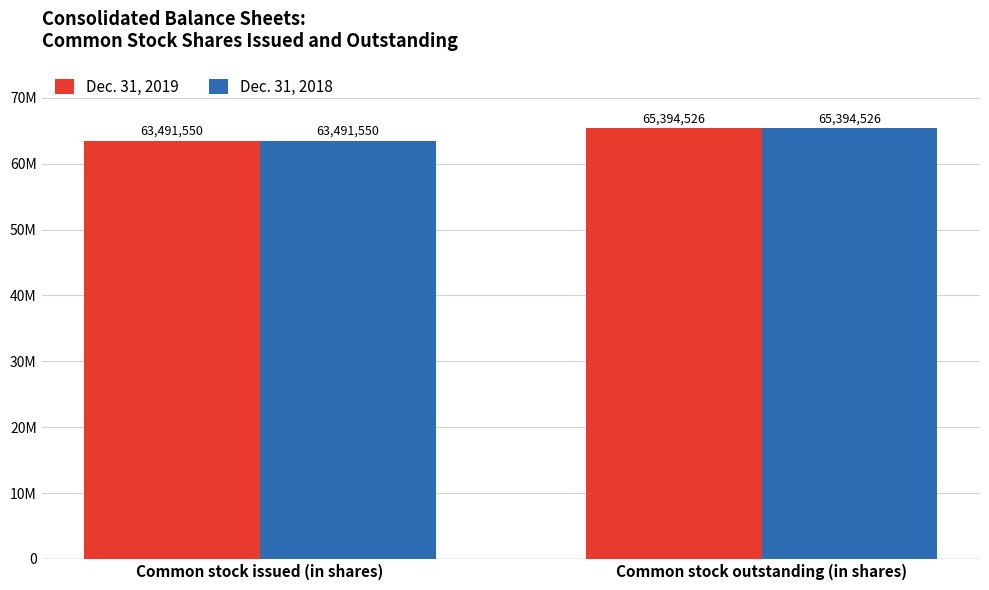

At Common stock outstanding (in shares), list the series in order from largest to smallest.

Dec. 31, 2019, Dec. 31, 2018